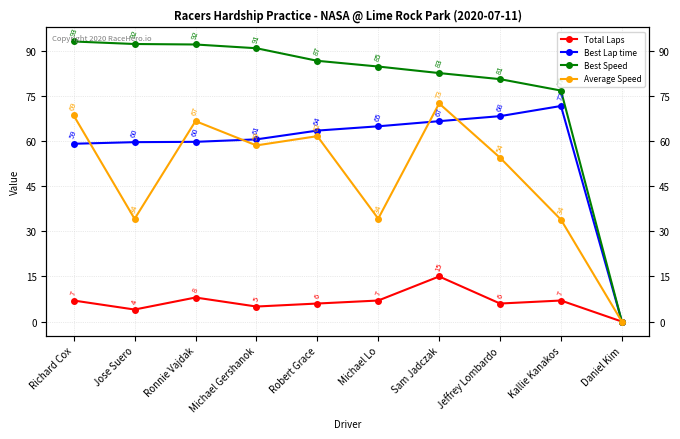

True or false: Total Laps and Best Speed intersect in this chart.

False